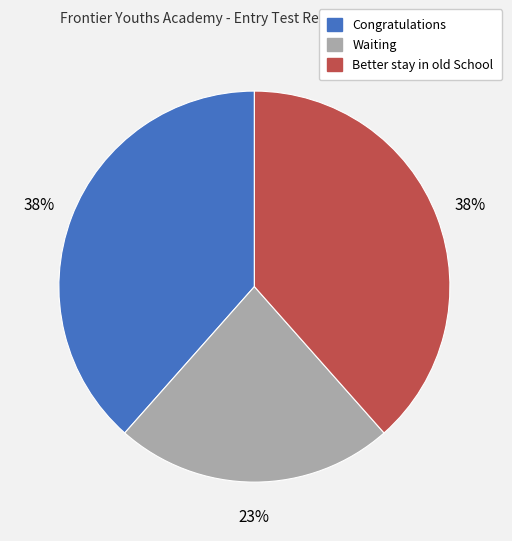

Does Better stay in old School account for over 50% of the chart?

No